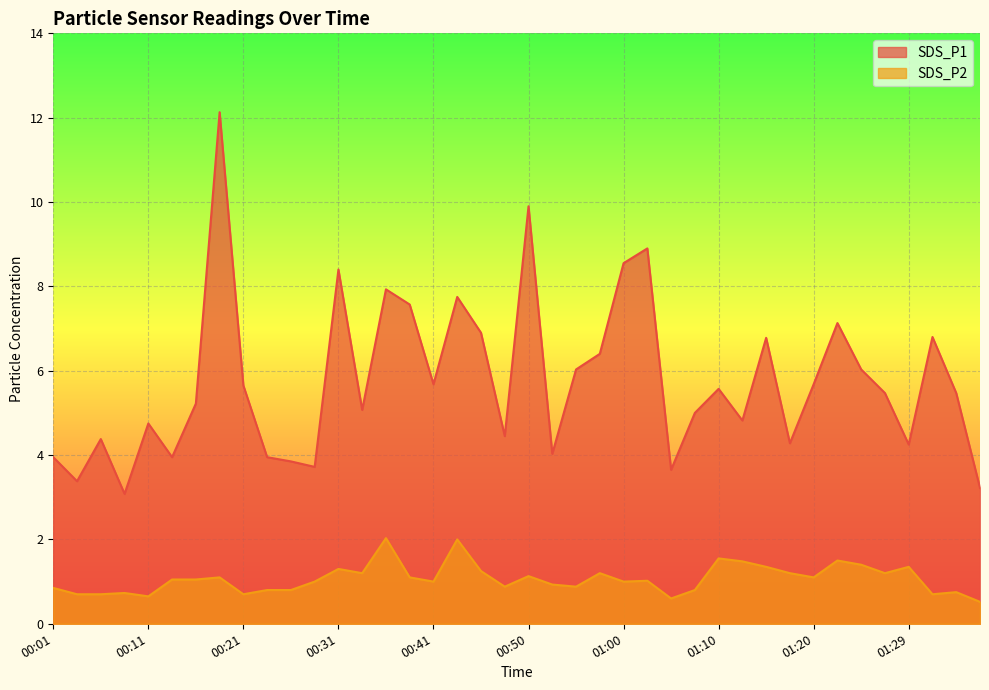

What position from the right is 01:34?

2